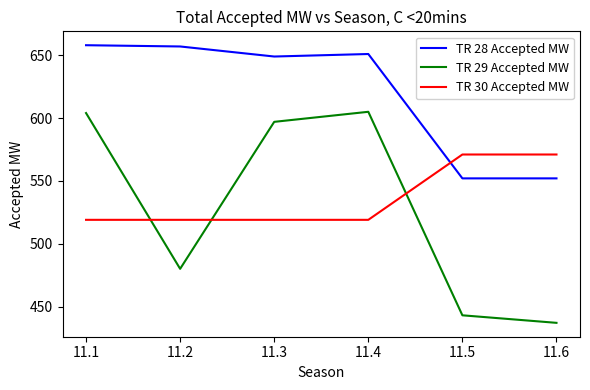

The value of TR 30 Accepted MW at 11.5 is 283. True or false?

False